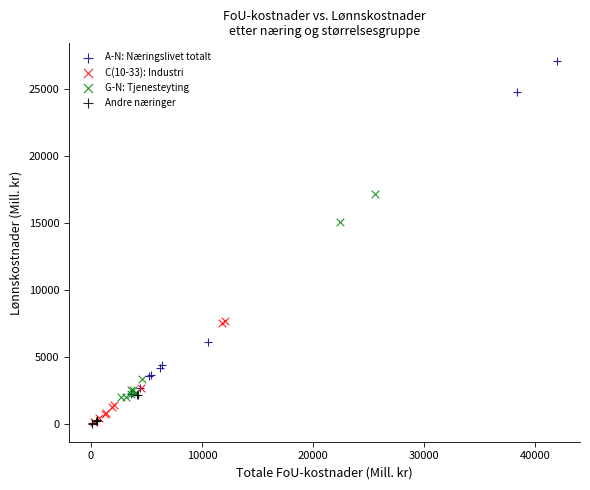

Which series reaches the maximum Y coordinate?

A-N: Næringslivet totalt